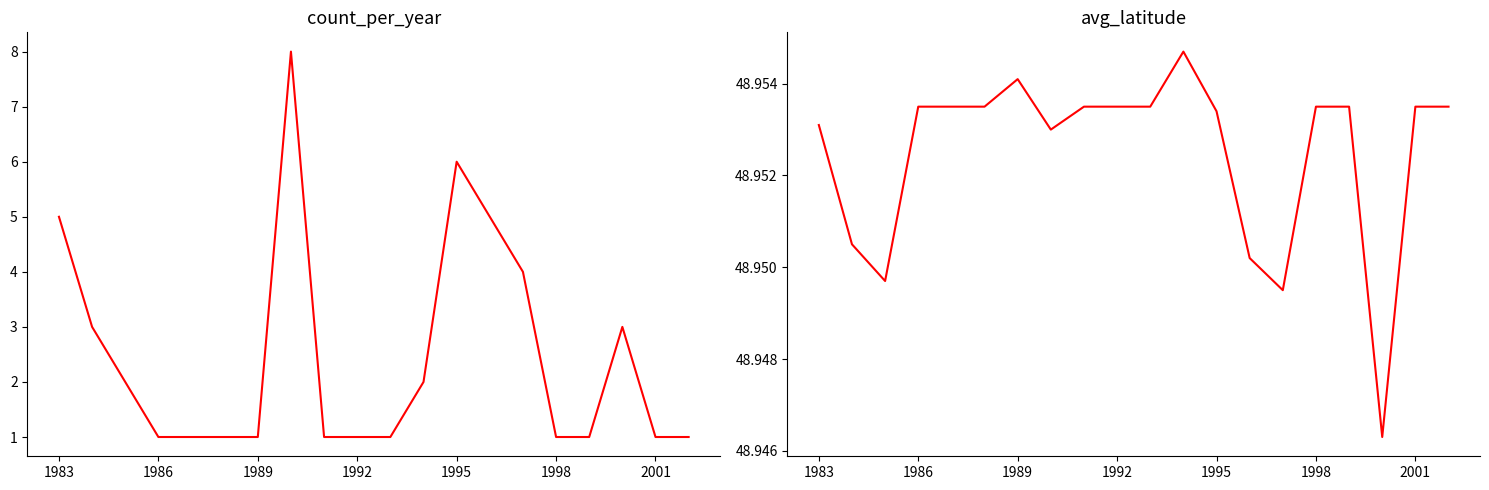

Reading left to right, list all the values displayed in this chart.

count_per_year: 5.0	3.0	2.0	1.0	1.0	1.0	1.0	8.0	1.0	1.0	1.0	2.0	6.0	5.0	4.0	1.0	1.0	3.0	1.0	1.0
avg_latitude: 49.0	49.0	48.9	49.0	49.0	49.0	49.0	49.0	49.0	49.0	49.0	49.0	49.0	49.0	48.9	49.0	49.0	48.9	49.0	49.0